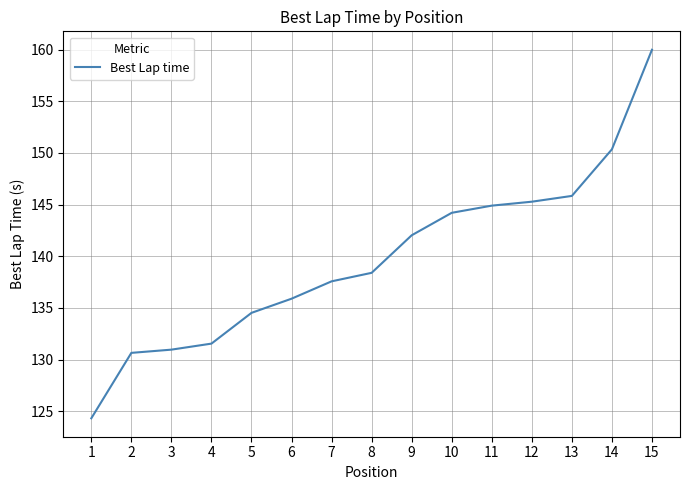

Reading right to left, transcribe all the data shown in this chart.

160.0	150.4	145.8	145.3	144.9	144.2	142.0	138.4	137.6	135.9	134.5	131.5	131.0	130.6	124.3